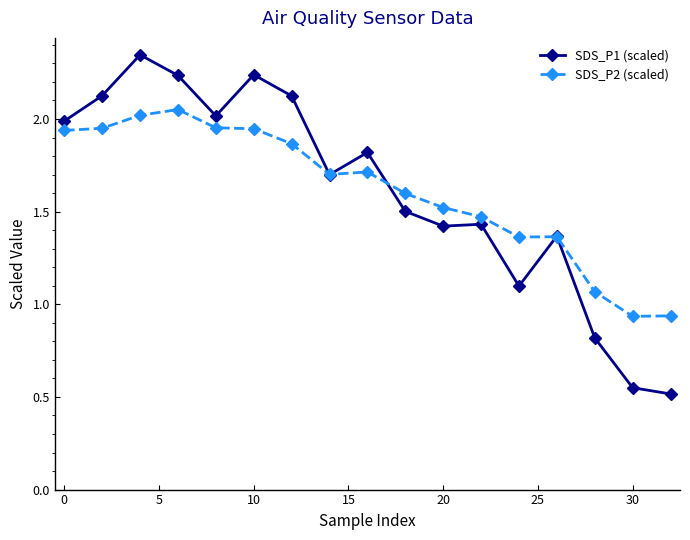

True or false: SDS_P1 (scaled) has more than 1 interior local peaks.

True